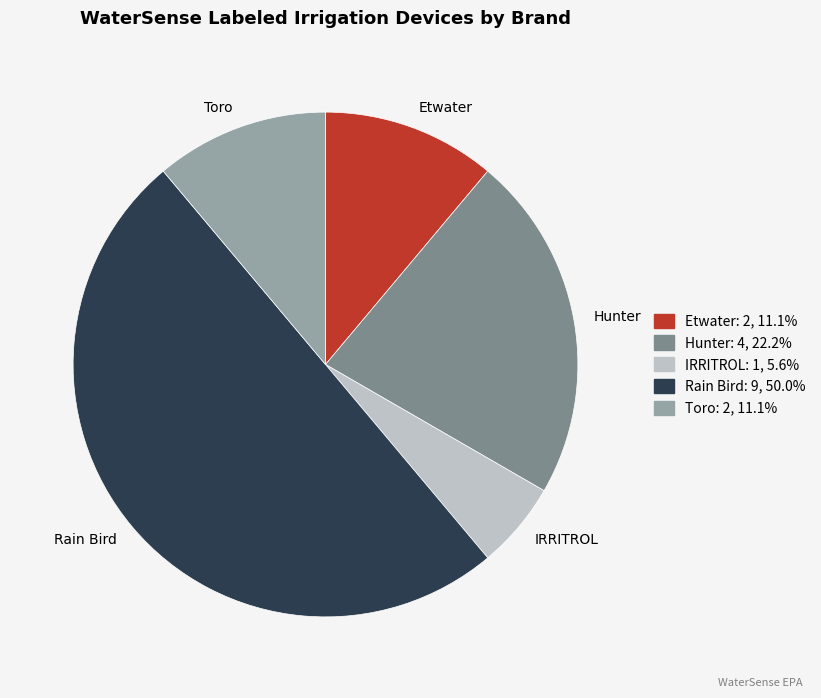

Is the sum of Hunter and Etwater greater than half?

No